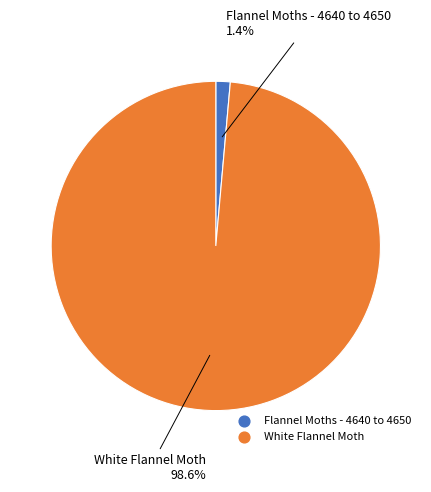

How much of the chart is everything except Flannel Moths - 4640 to 4650?

98.6%